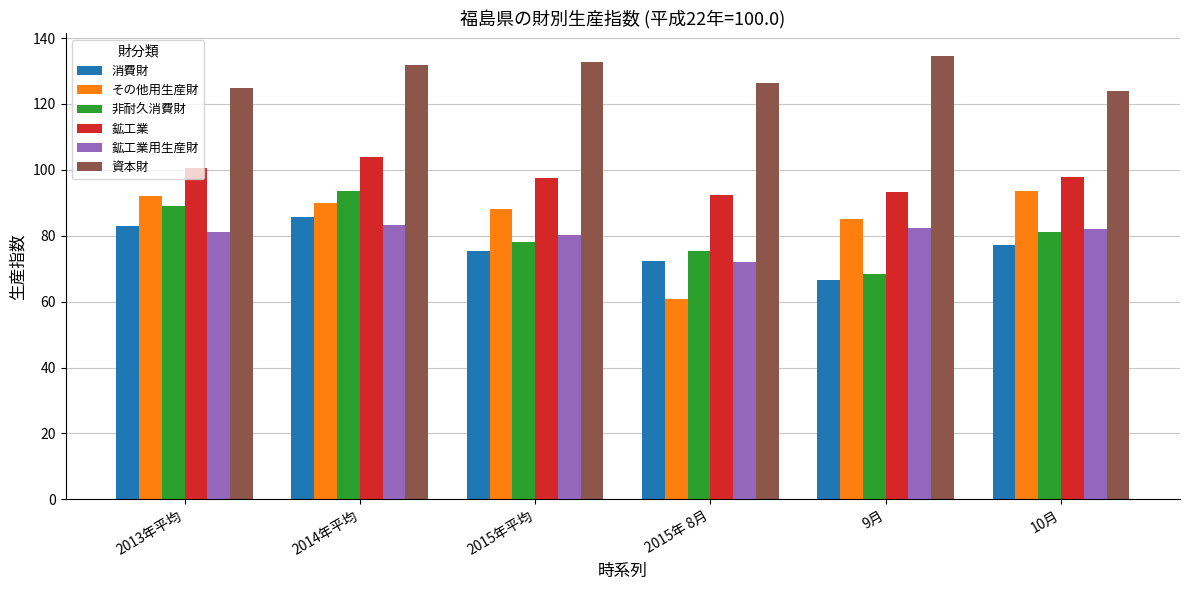

Where does the 鉱工業 series first go above 97?

2013年平均